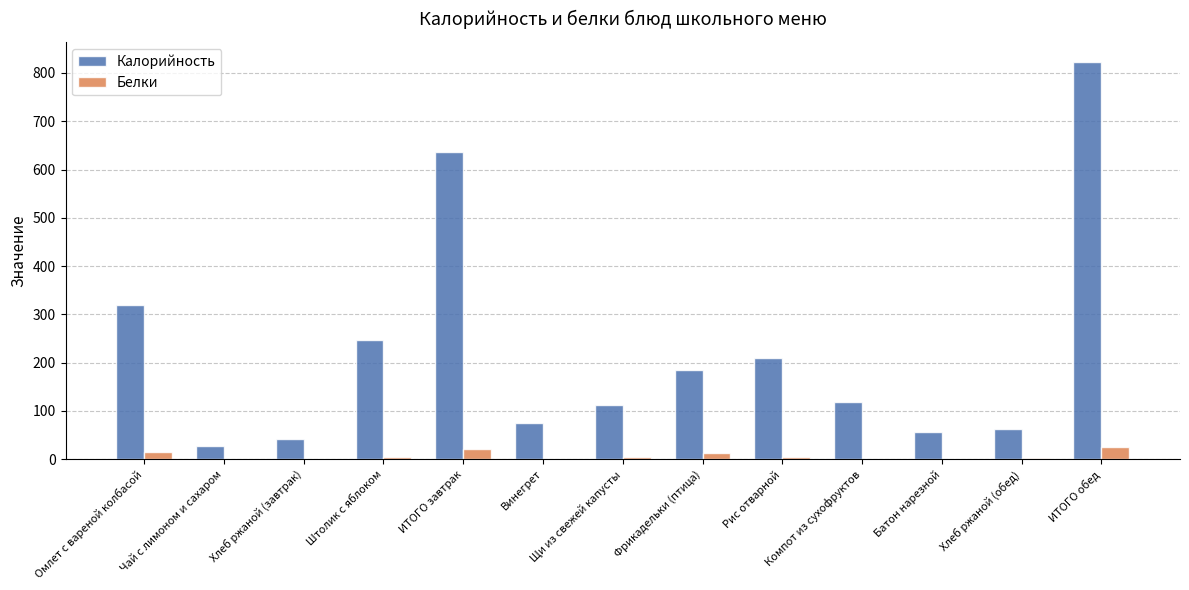

Where is Калорийность nearest to the value 425?

Омлет с вареной колбасой